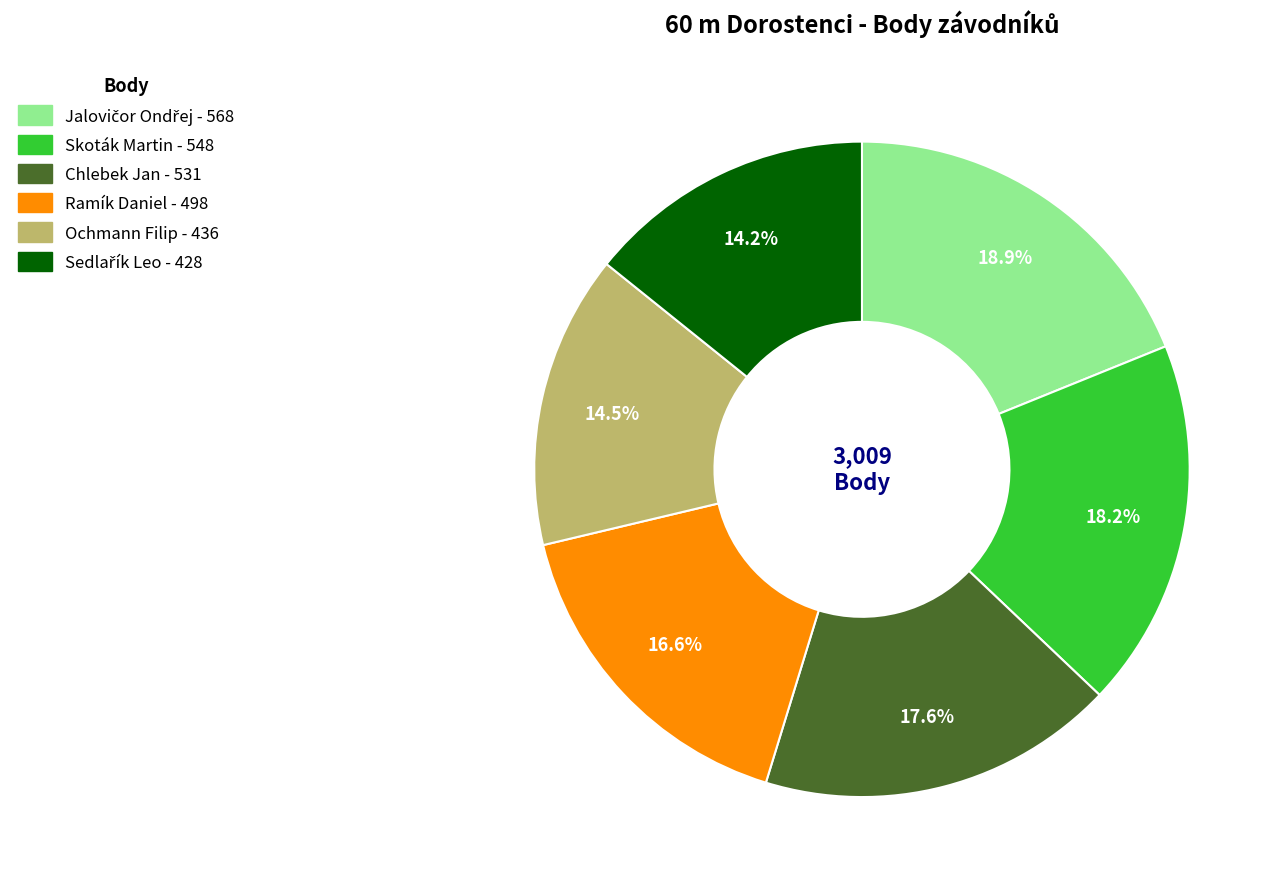

Is it true that Skoták Martin is 18% of the pie?

True